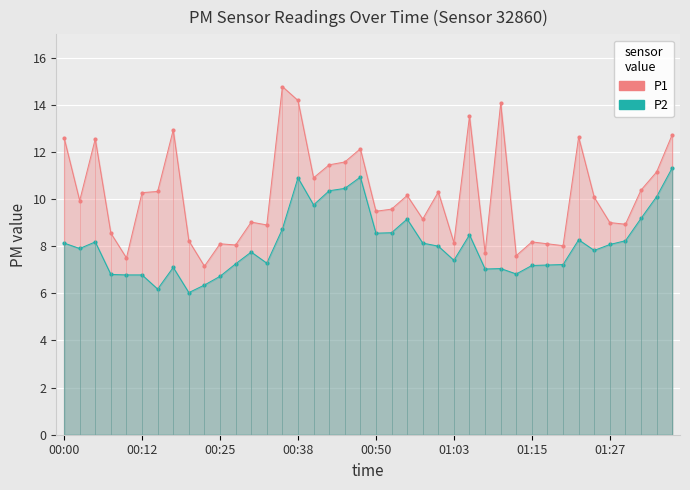

True or false: P1 and P2 intersect in this chart.

False